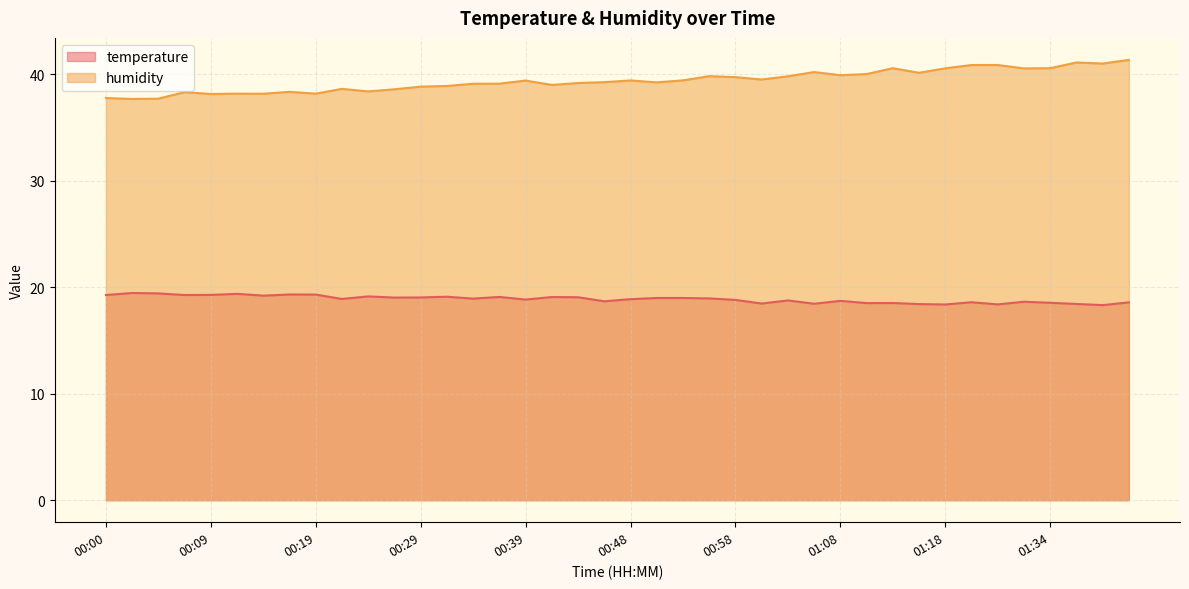

True or false: humidity and temperature intersect in this chart.

False